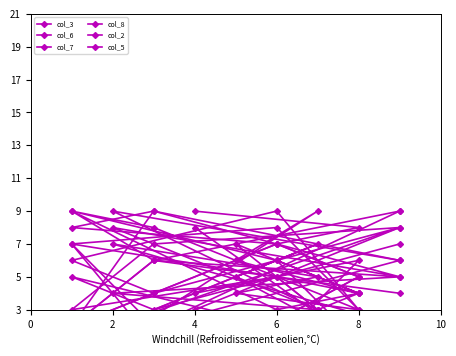

What is the sum of all col_2 values?

67